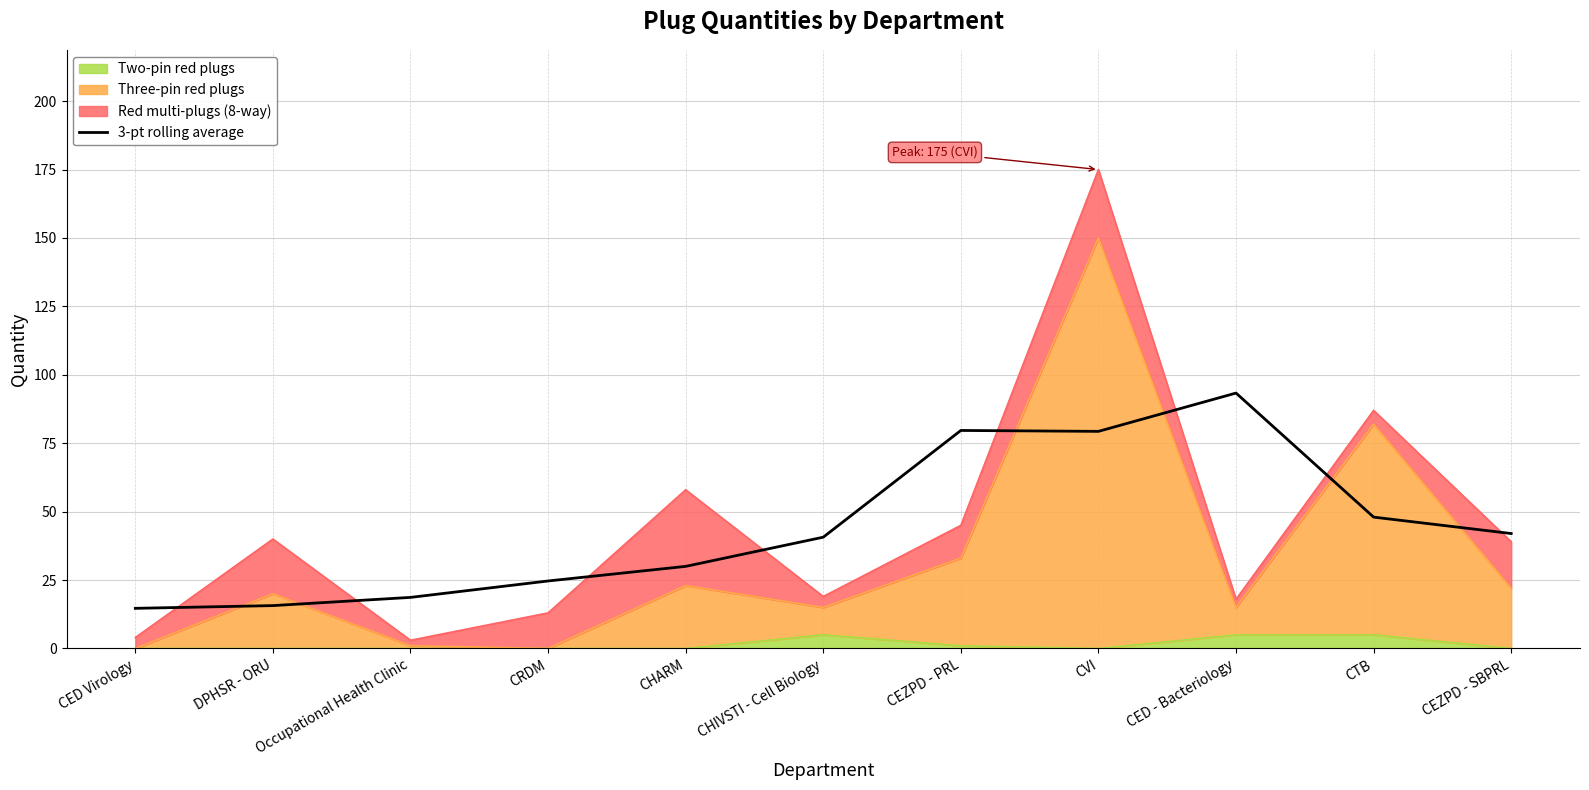

What is the ratio of the value at CVI to the value at CED Virology?

5.4